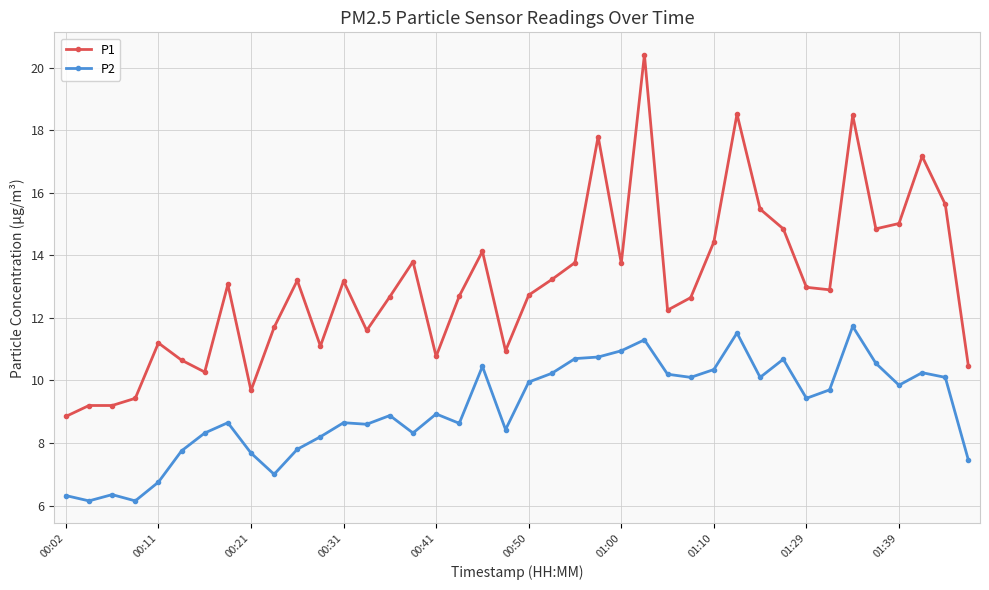

True or false: P1 has more than 2 interior local peaks.

True